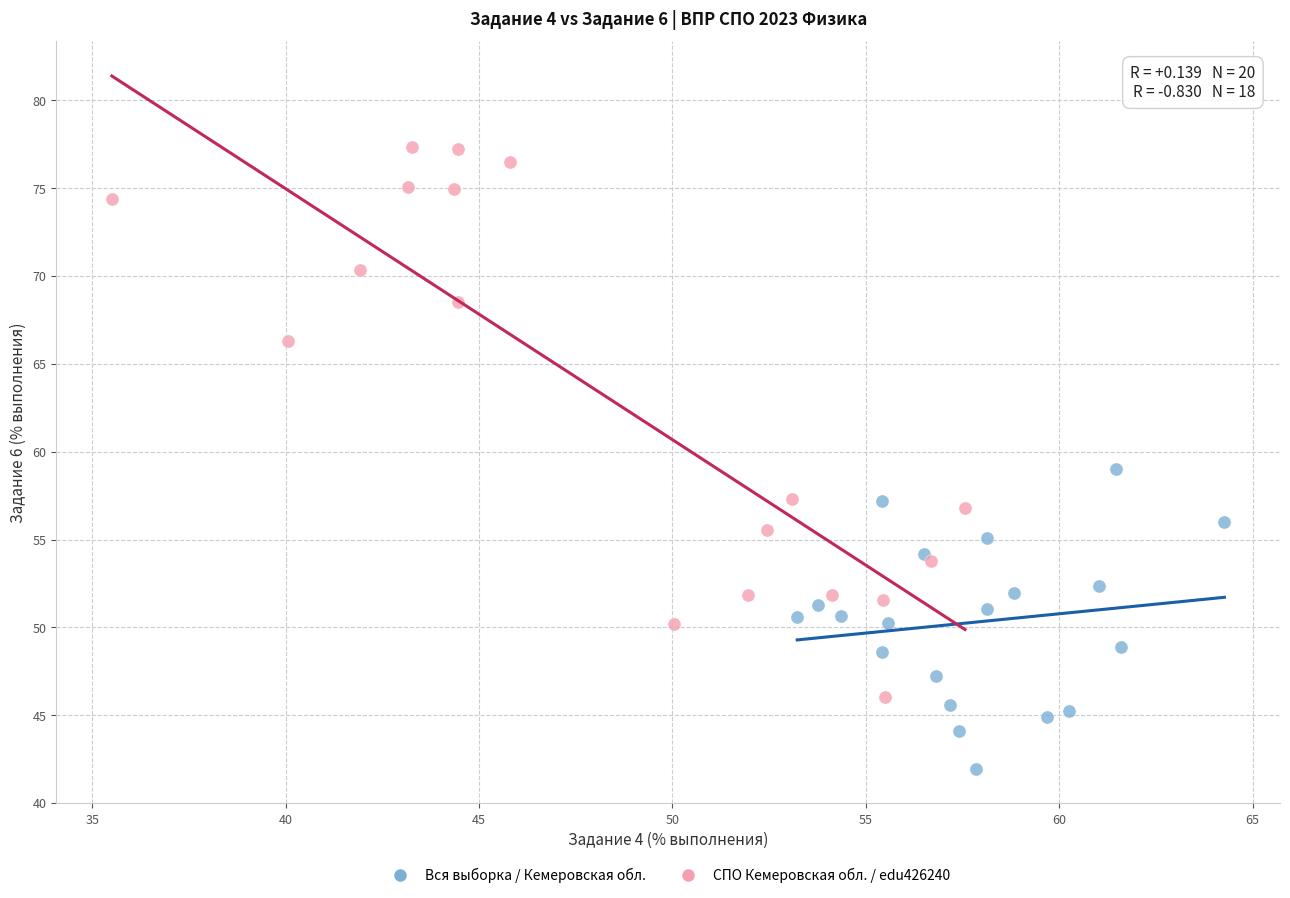

Which series has the largest Y range (max minus min)?

СПО Кемеровская обл. / edu426240